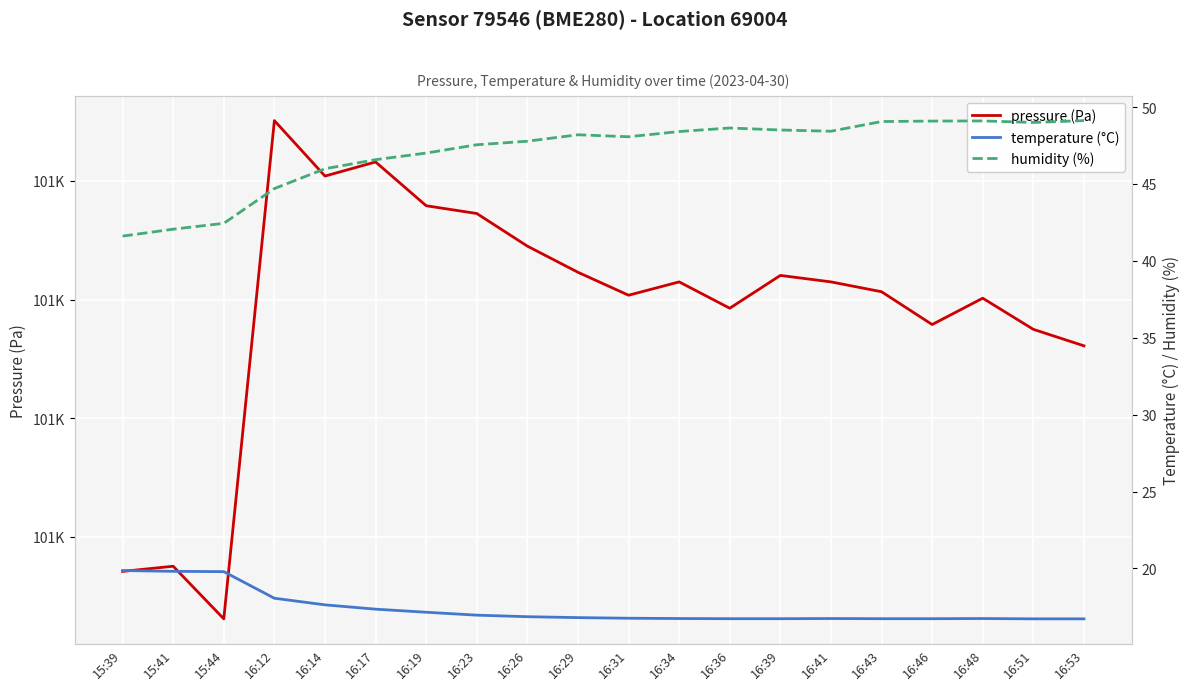

What are all the series names shown in the legend?

pressure (Pa), temperature (°C), humidity (%)